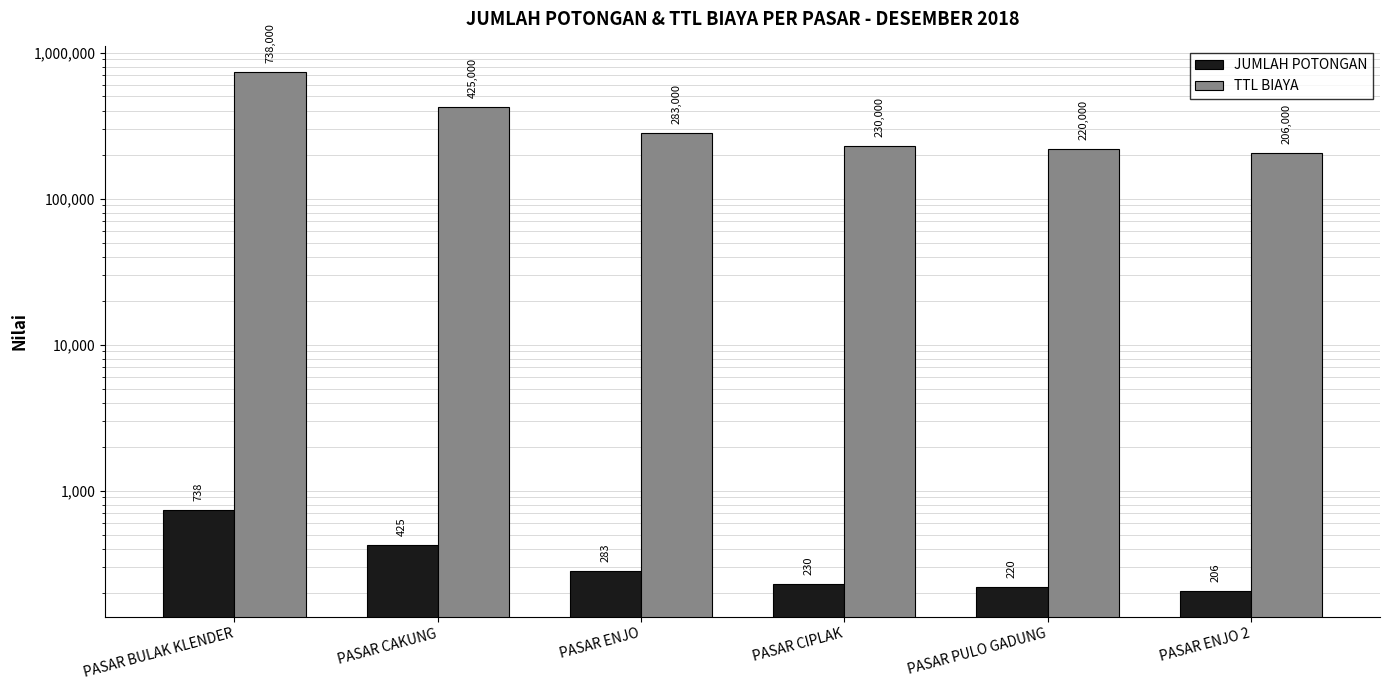

What is the label of the 4th bar from the left?

PASAR CIPLAK